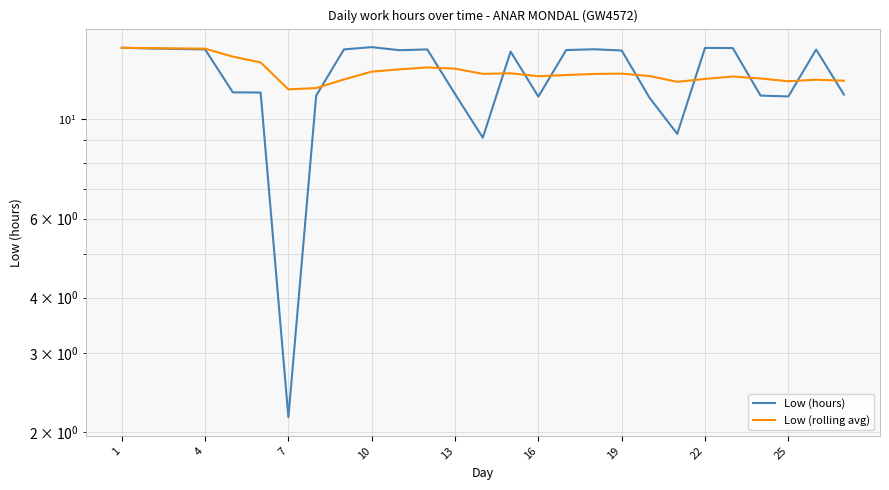

How many lines are shown in the chart?

2